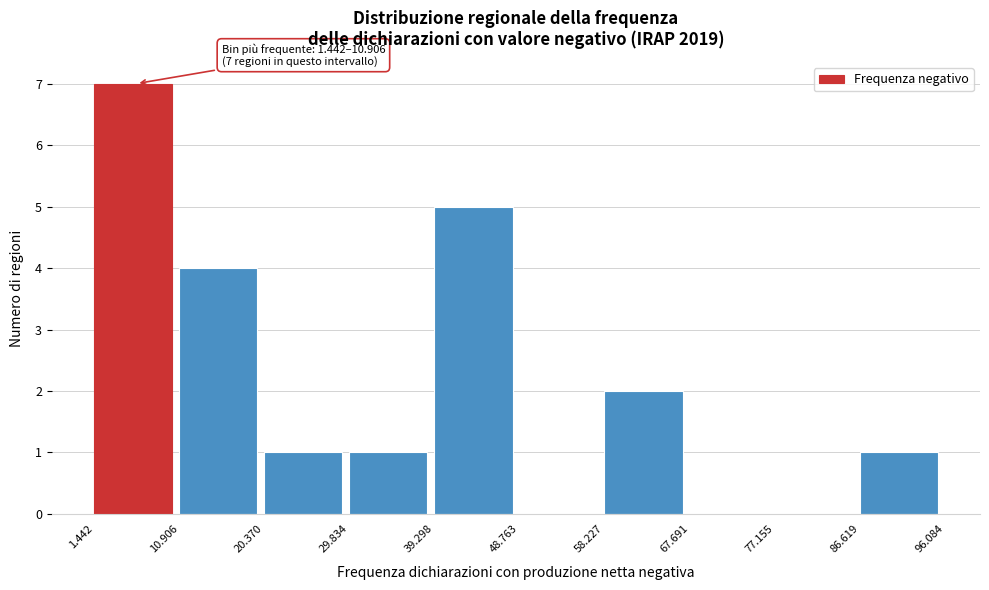

Reading right to left, extract all data points from this chart.

86.619=1	77.155=0	67.691=0	58.227=2	48.763=0	39.298=5	29.834=1	20.370=1	10.906=4	1.442=7